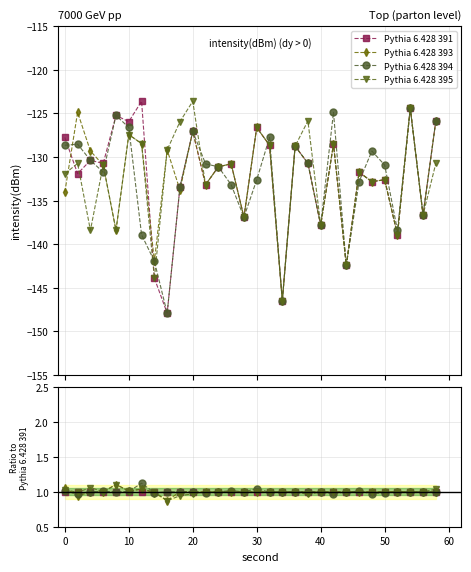

How many data points does each series have?

30